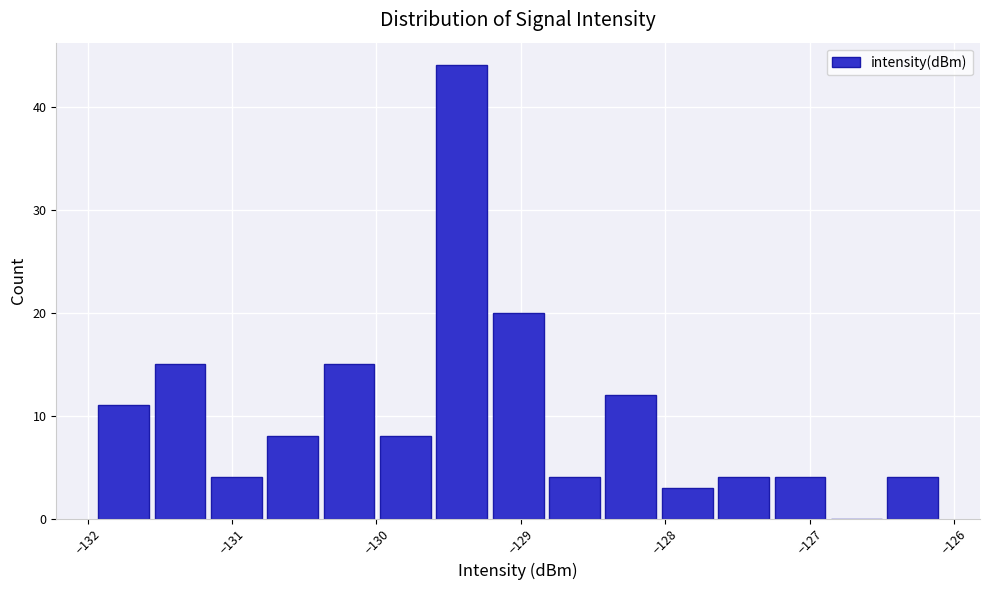

Read against the x-axis, roughly where is the centre of the tallest bar?

-129.4